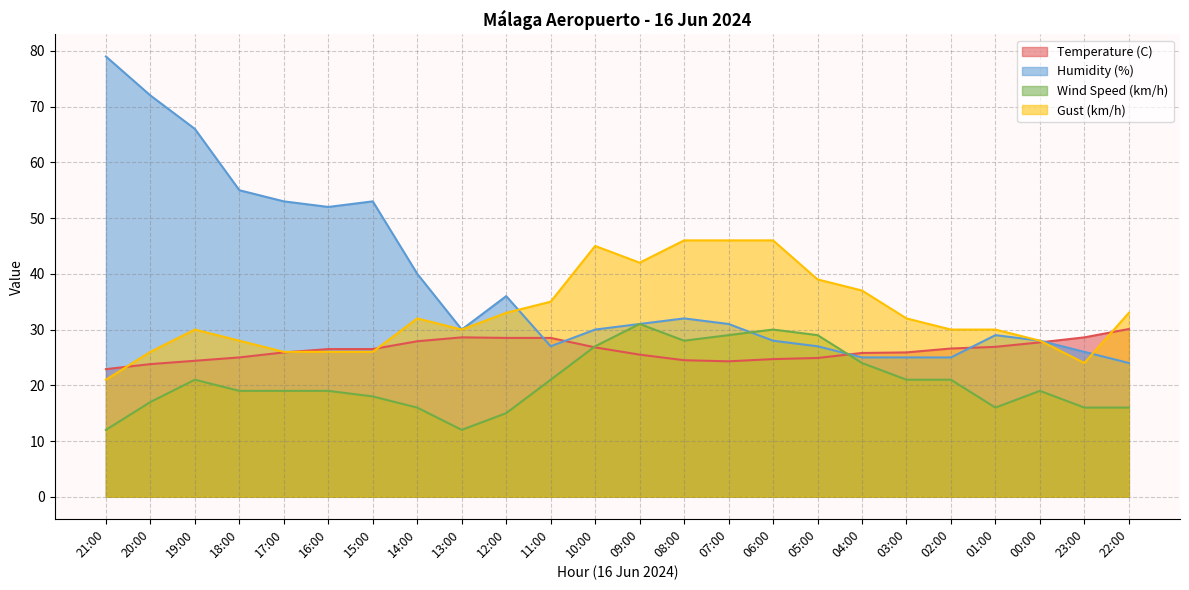

What is the difference between the Gust (km/h) values at 06:00 and 01:00?

16.0